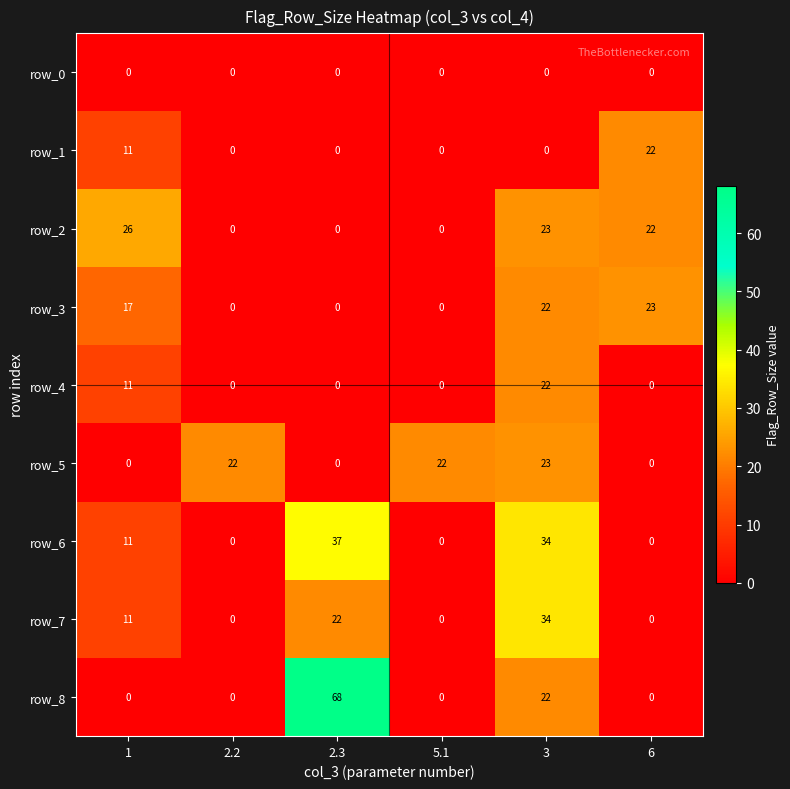

How many distinct data groups are displayed?

9